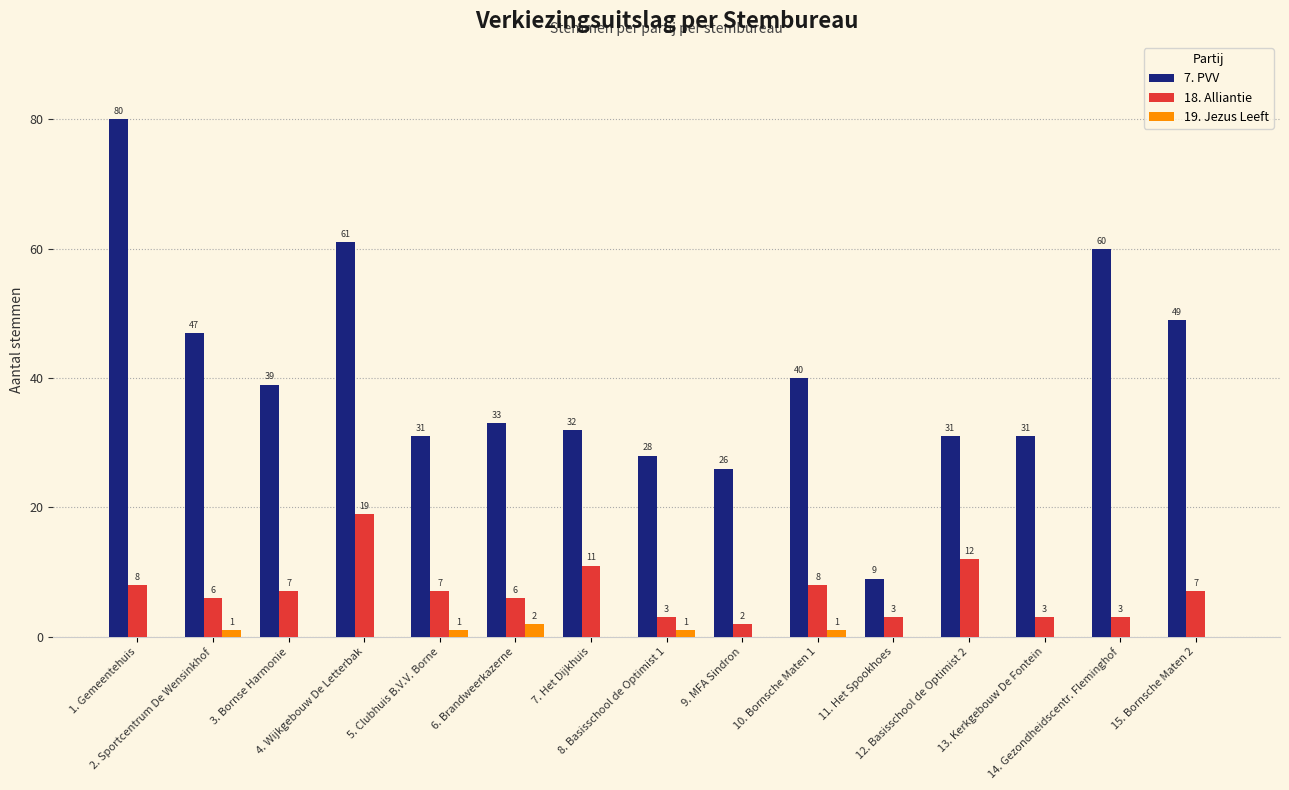

At which category is the sum across all series the highest?

1. Gemeentehuis